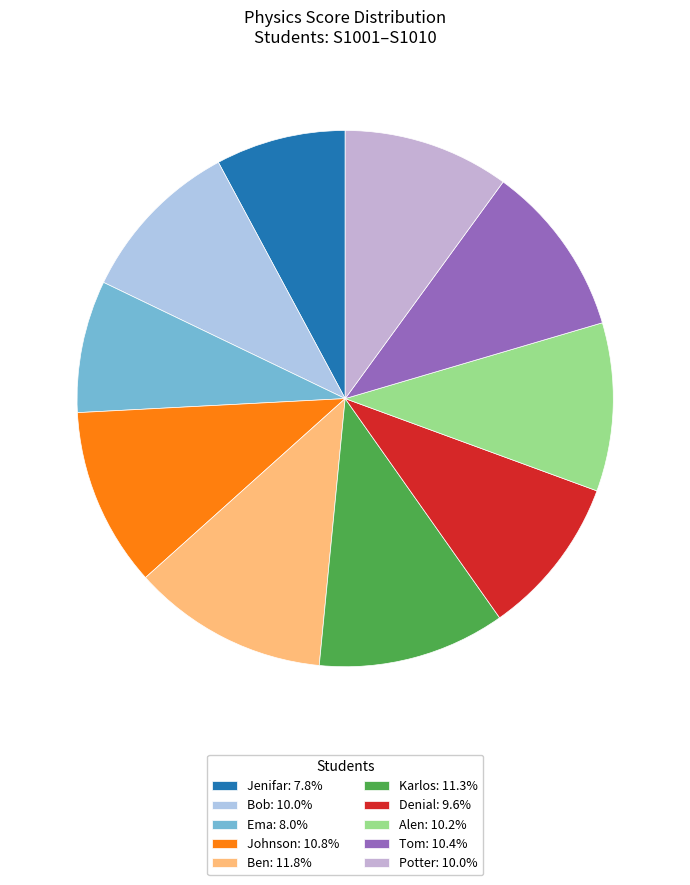

Which category has the biggest portion of the pie?

Ben